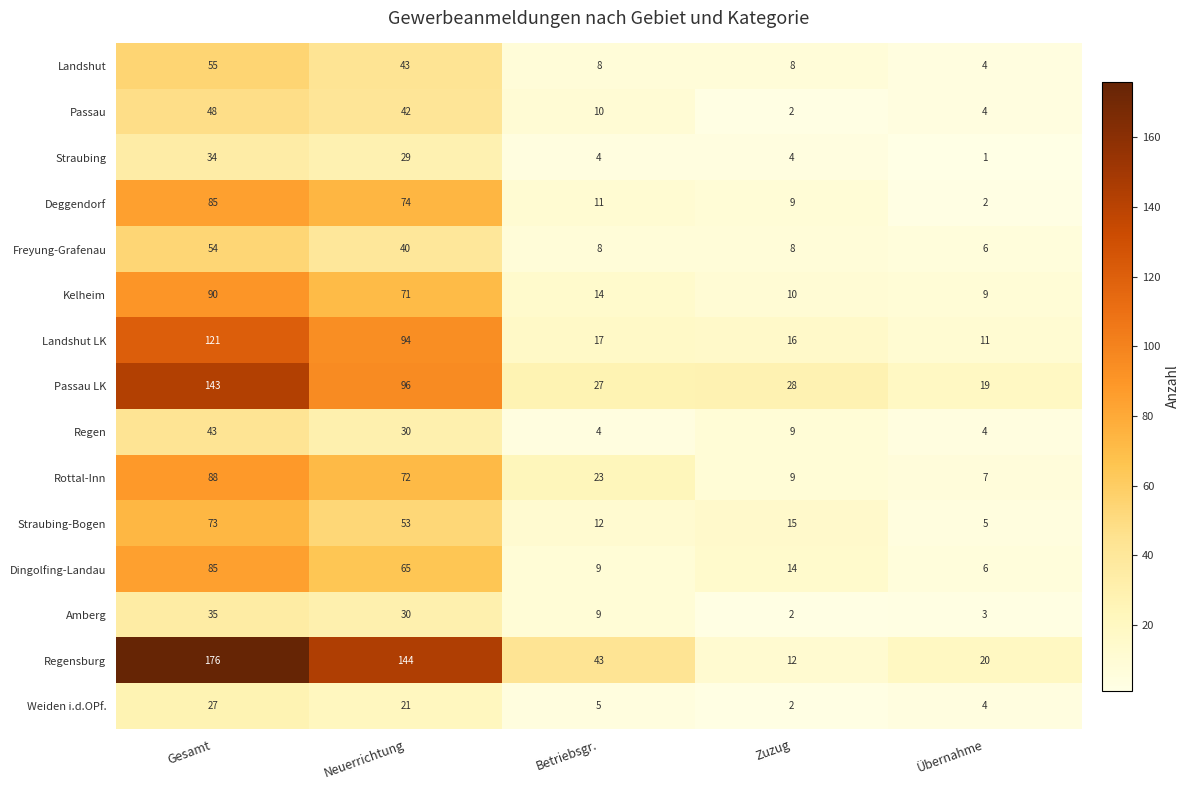

At which category is the sum across all series the highest?

Gesamt